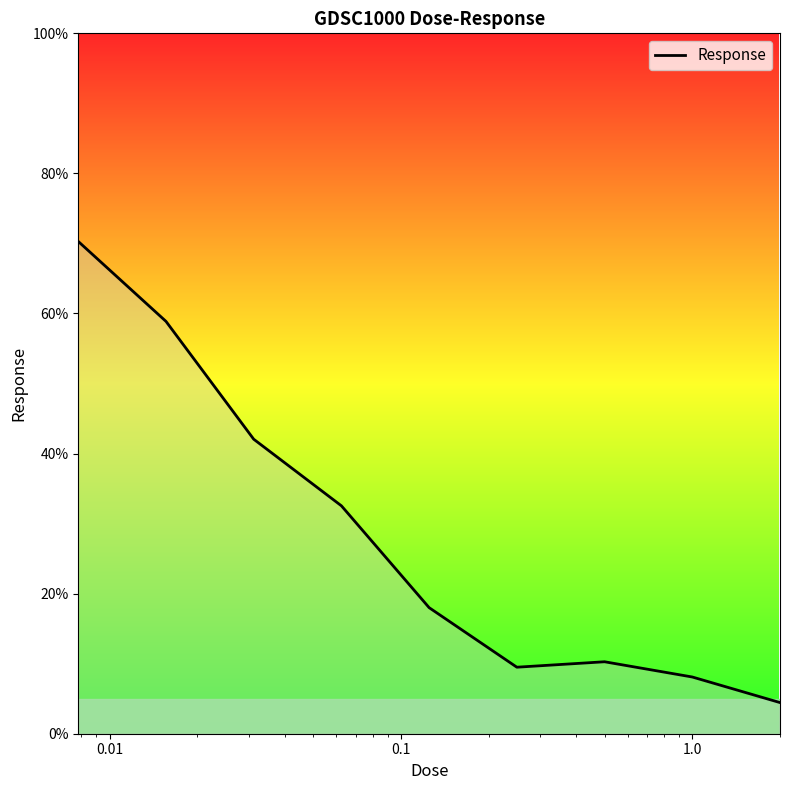

What is the difference between the maximum and minimum values?

65.8